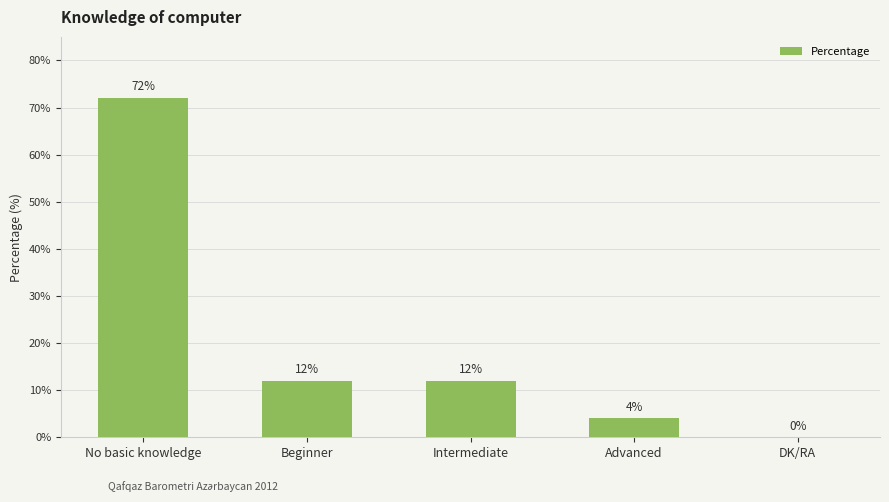

Where does the data first go above 12?

No basic knowledge